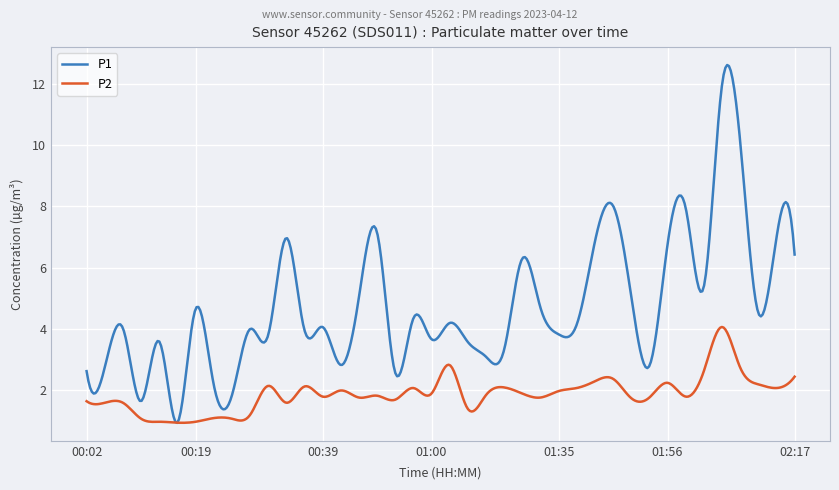

List the series in order of their peak value, lowest first.

P2, P1